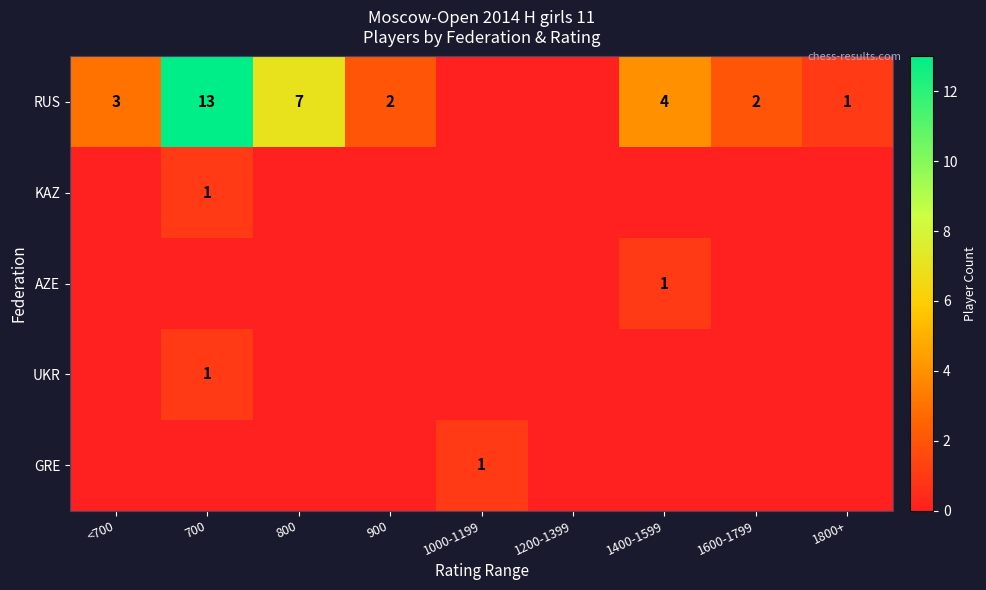

How many positive values does the KAZ series have?

1